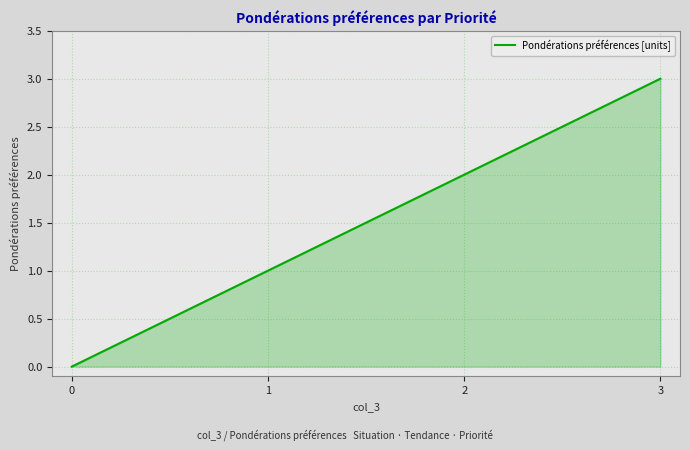

True or false: the data shows 2 at 1.

False